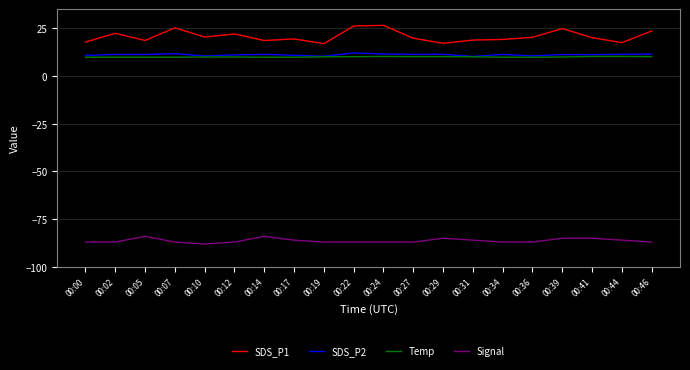

What is the minimum value for SDS_P2?

10.2